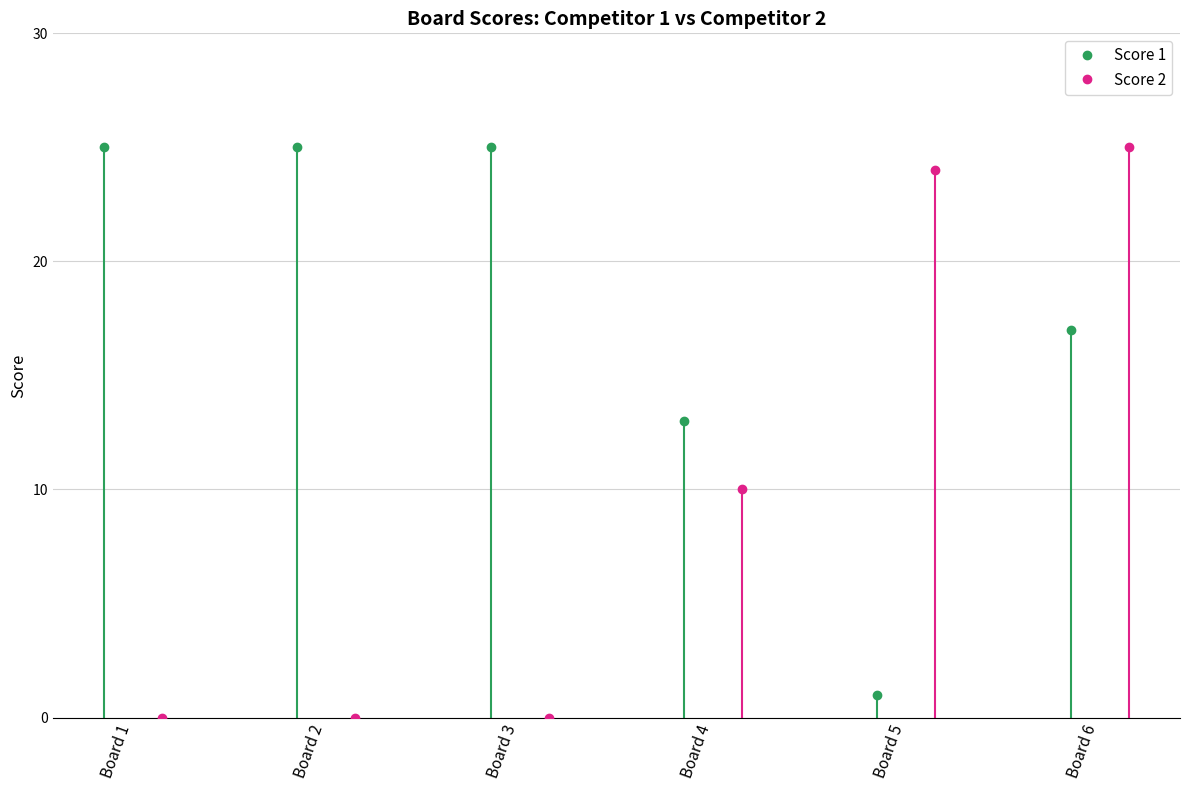

True or false: Score 2 has more than 0 points higher than both neighbors.

False